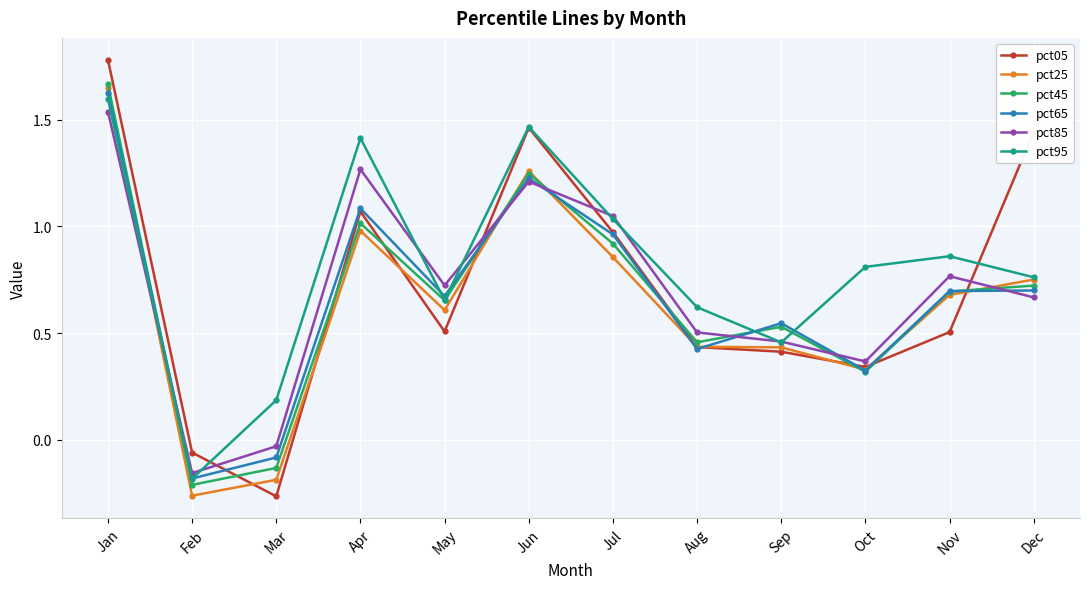

How many interior local valleys does the pct05 series have?

3